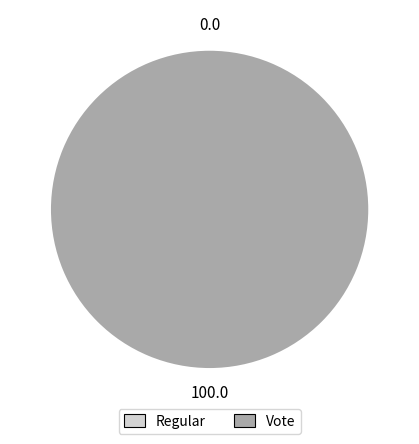

What is the smallest slice in the pie chart?

Regular